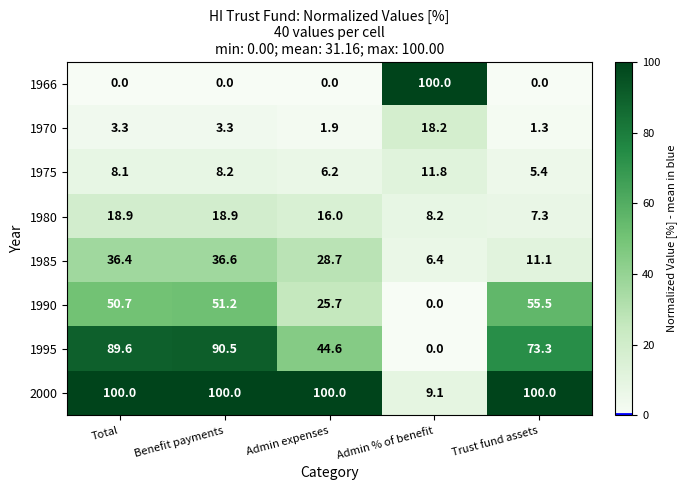

Which category has the highest value in the 1966 series?

Admin % of benefit